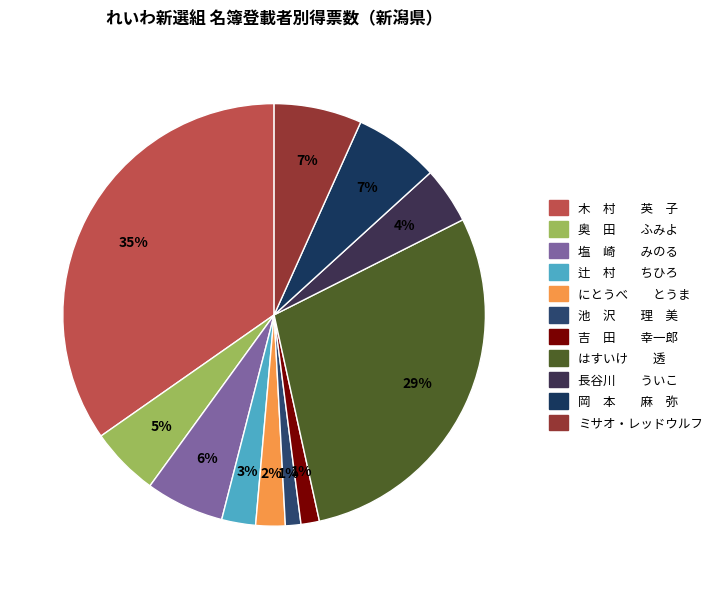

How many segments does this pie chart have?

11